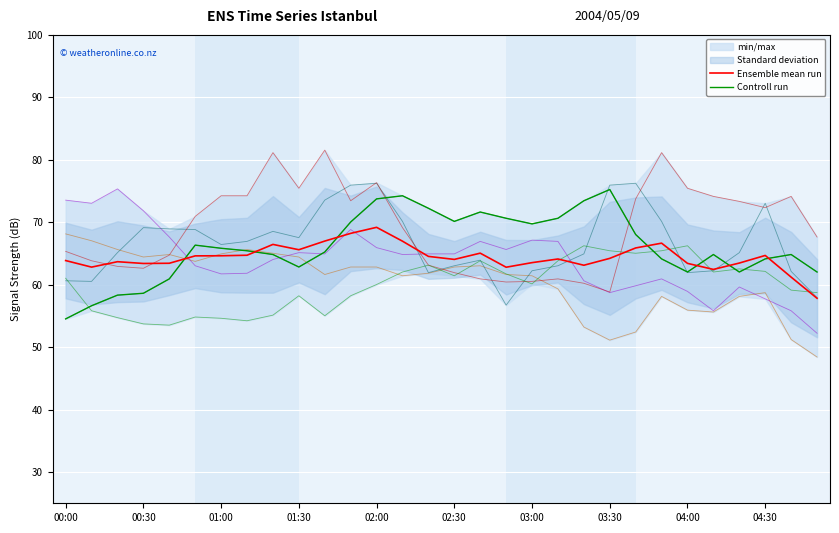

How many categories are shown in the chart?

30